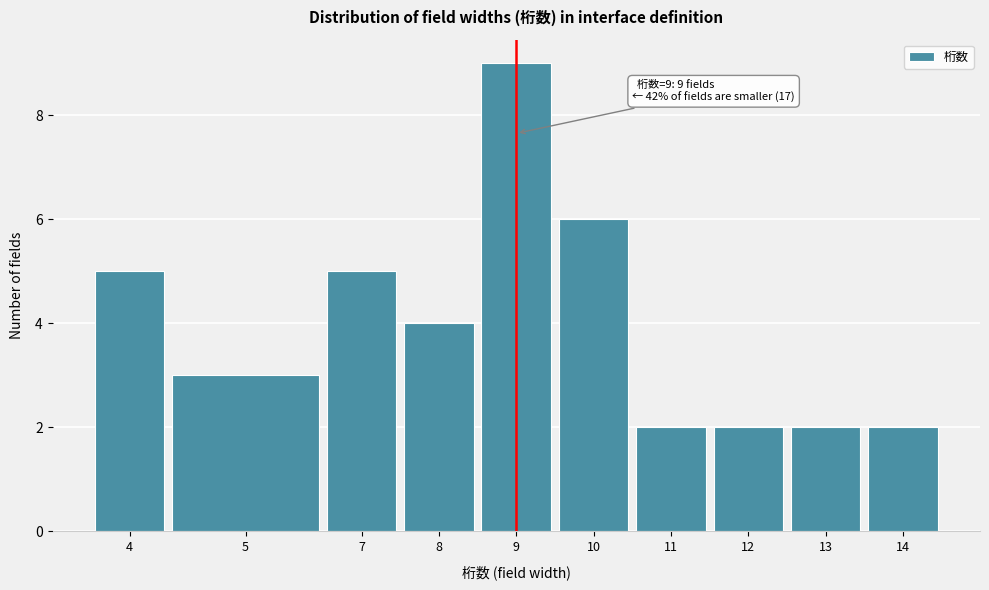

Reading left to right, extract all data points from this chart.

5	3	5	4	9	6	2	2	2	2